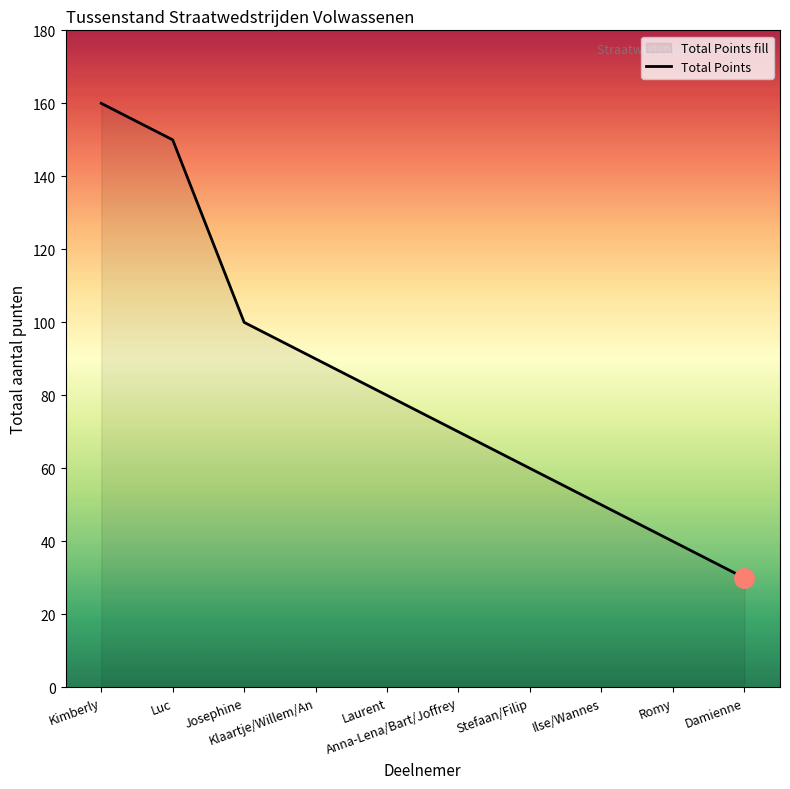

What is the ratio of the value at Stefaan/Filip to the value at Luc?

0.4